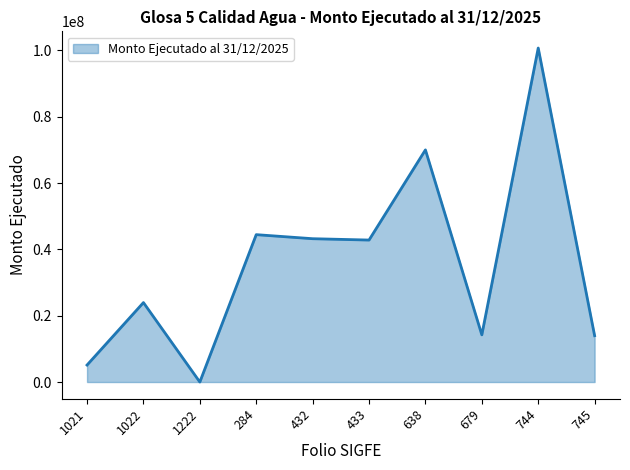

Approximately how many times larger is the value at 284 compared to 1022?

1.9